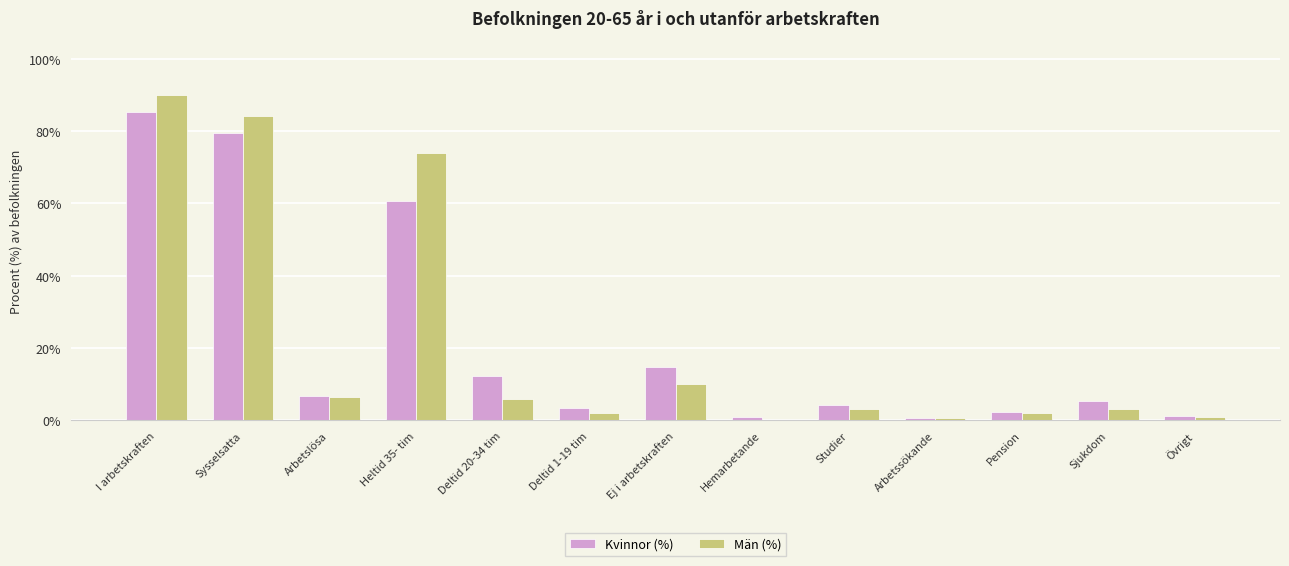

How many categories are shown in the chart?

13